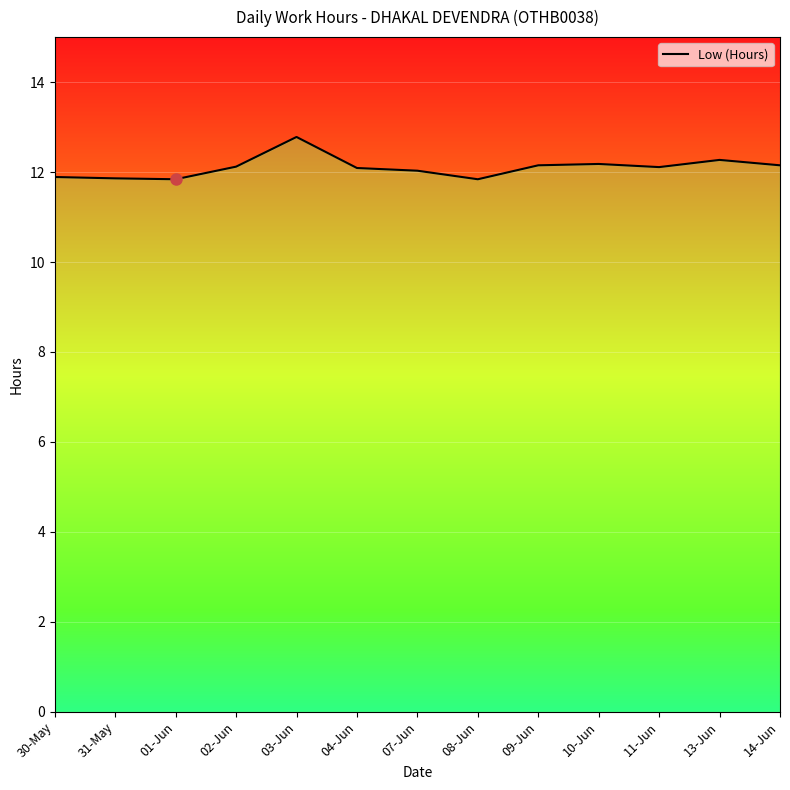

How many lines are shown in the chart?

1